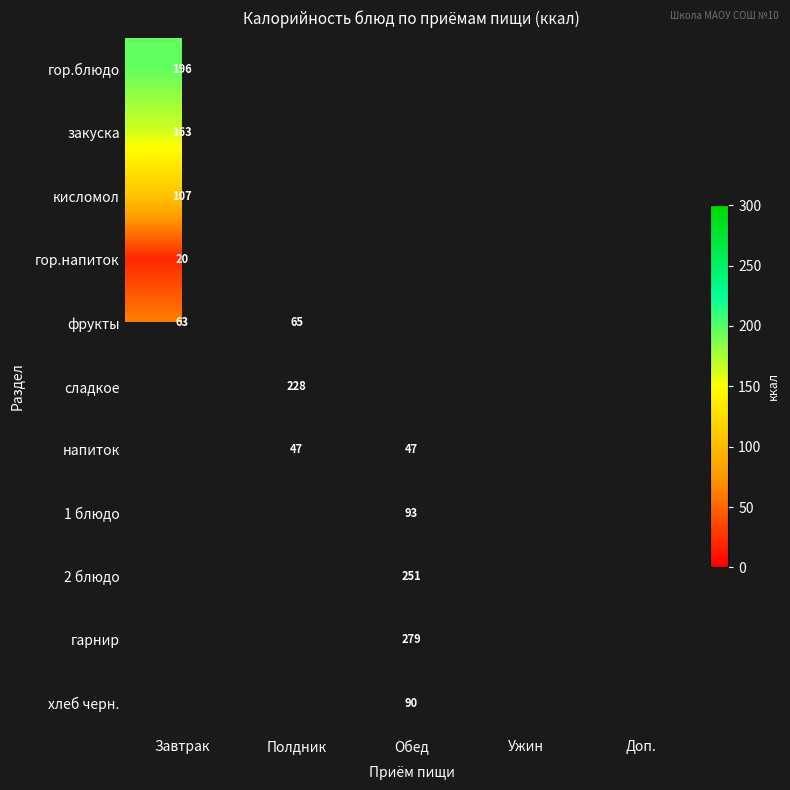

Between Полдник and Обед, which is larger?

Обед